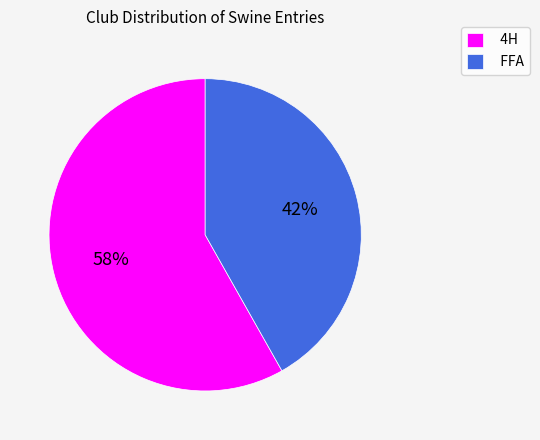

Approximately how many times larger is the value at FFA compared to 4H?

0.7